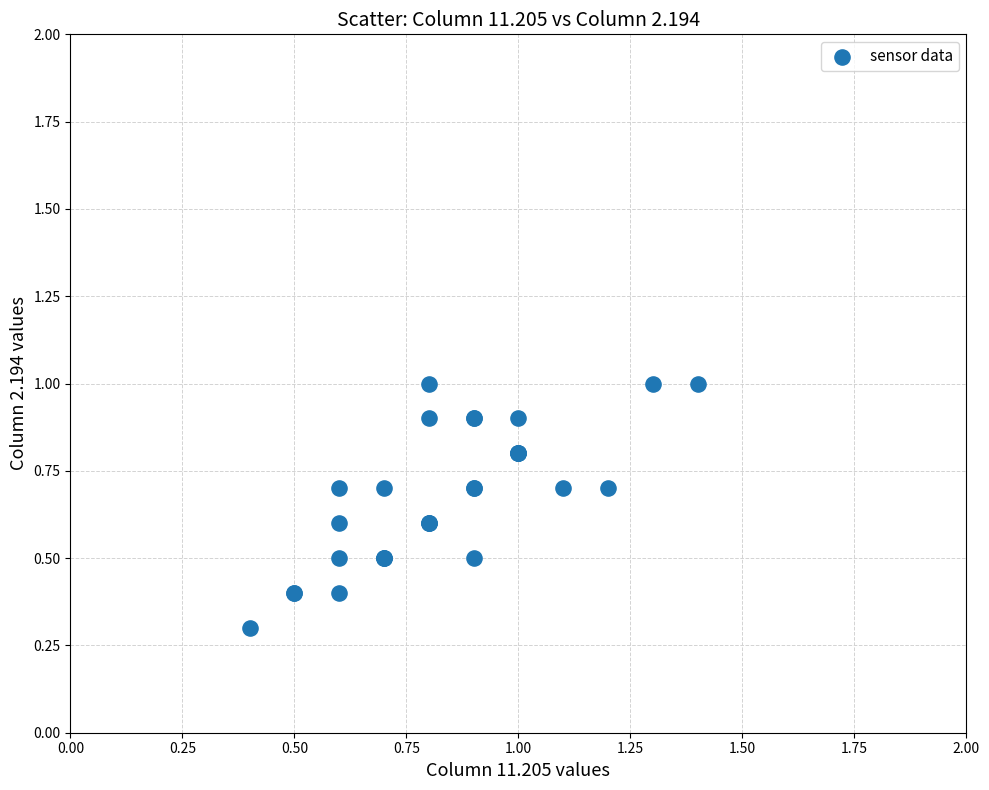

What Y value in the scatter plot is closest to 0?

0.3